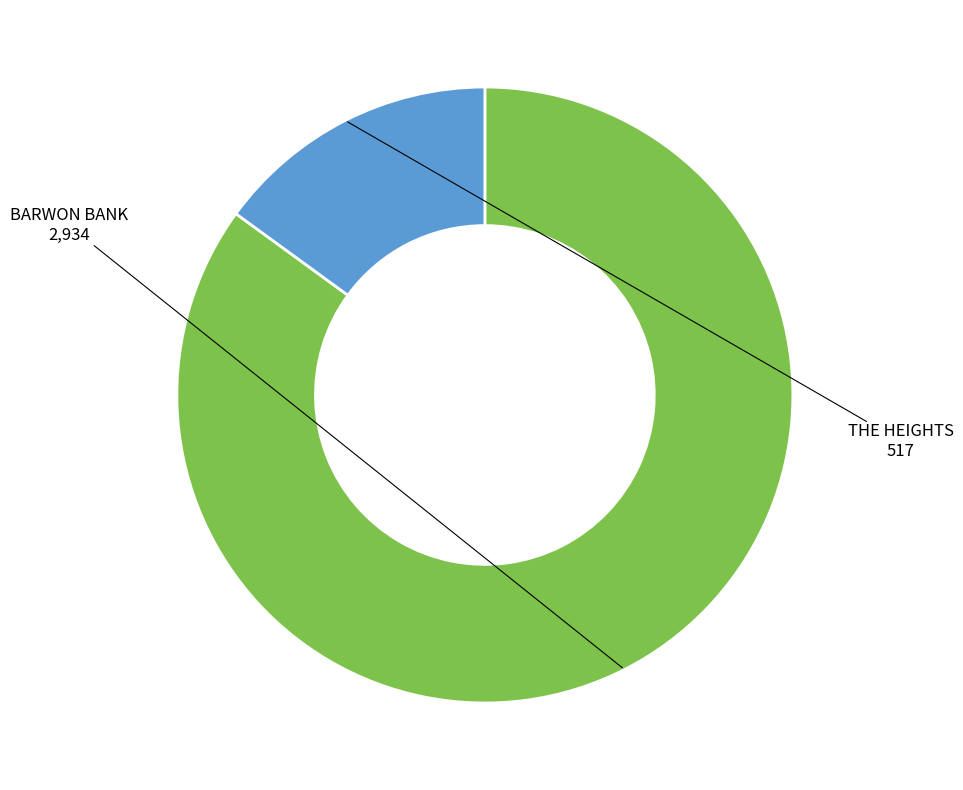

Is there any slice that represents more than half of the pie?

Yes